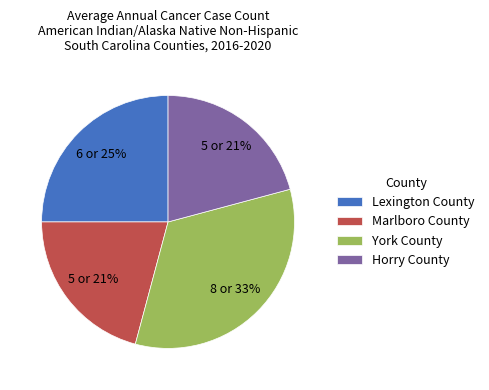

True or false: Lexington County accounts for 30% of the total.

False